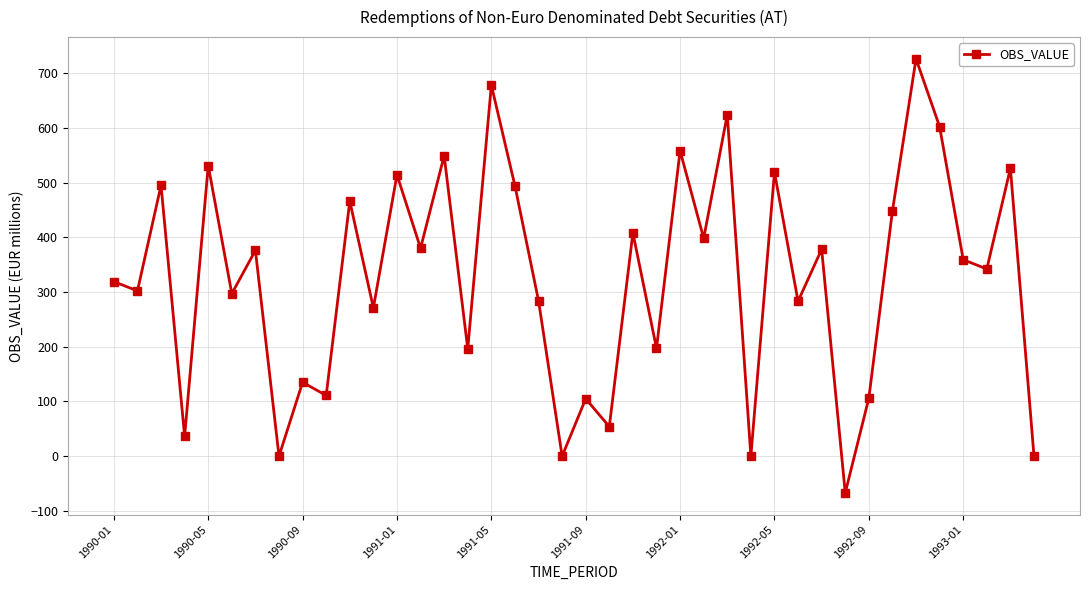

What is the sum of all values?

13000